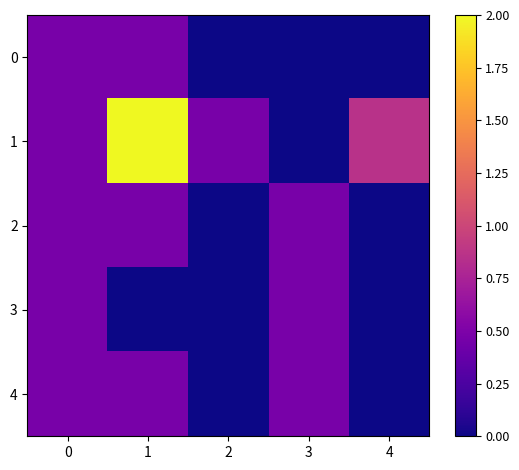

What is the total value across all series at 3?

1.4